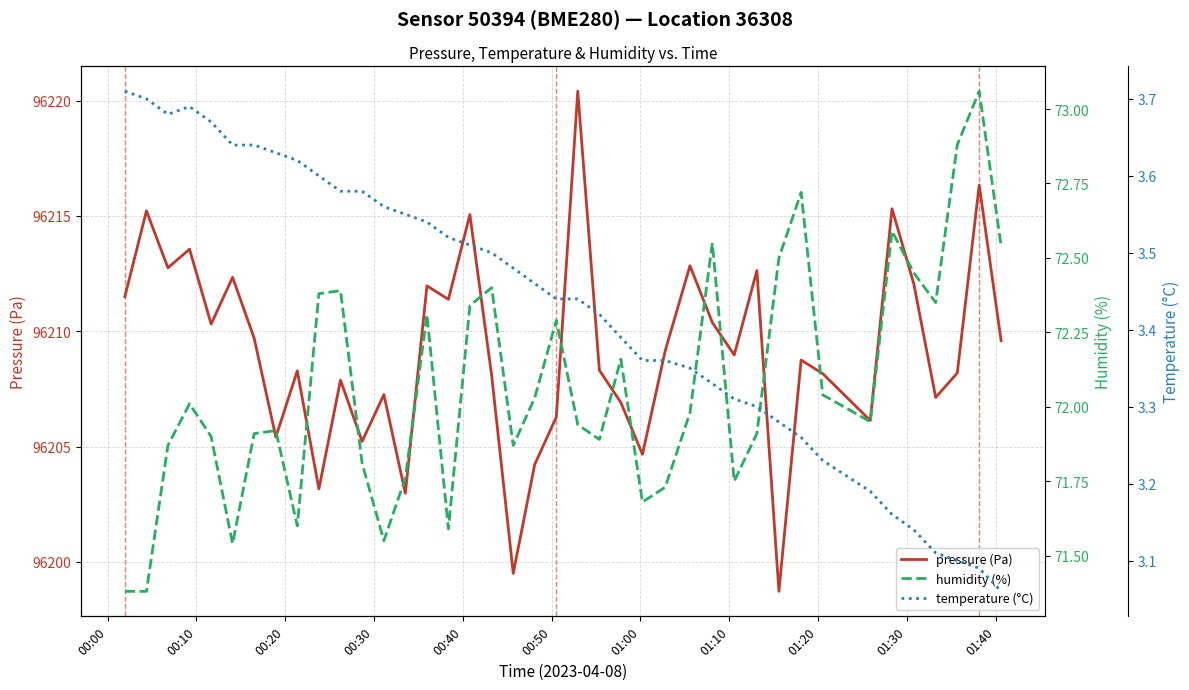

How many data points in pressure (Pa) are less than 96208?

14